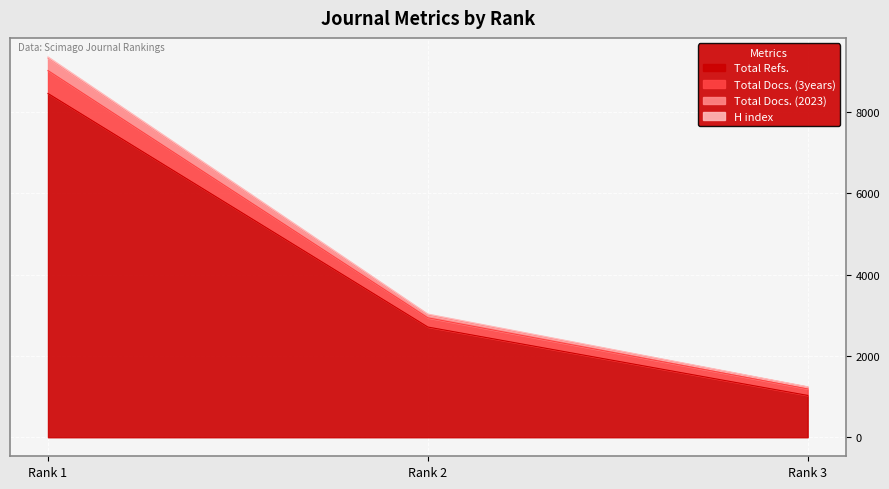

The value of Total Refs. at Rank 2 is 2713. True or false?

True